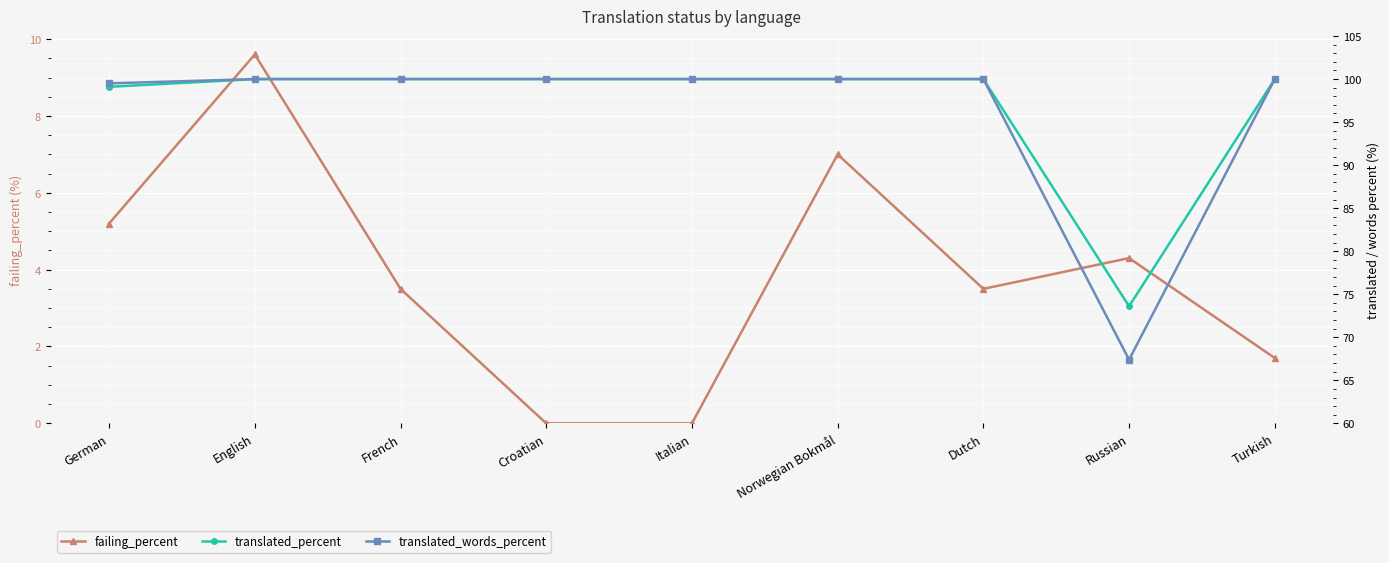

Reading left to right, extract all data points from this chart.

failing_percent: 5.2	9.6	3.5	0.0	0.0	7.0	3.5	4.3	1.7
translated_percent: 99.1	100.0	100.0	100.0	100.0	100.0	100.0	73.6	100.0
translated_words_percent: 99.5	100.0	100.0	100.0	100.0	100.0	100.0	67.4	100.0